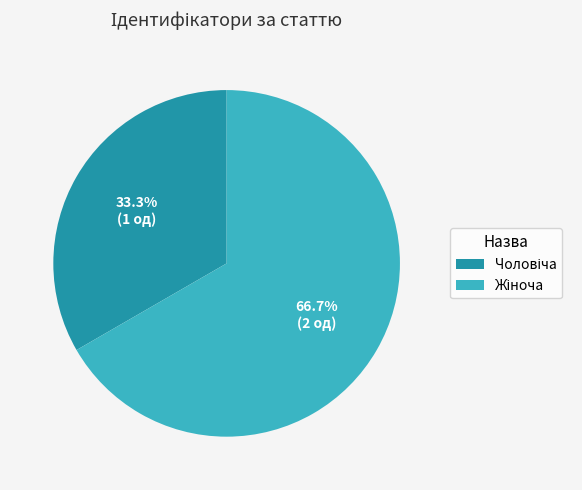

Is there any slice that represents more than half of the pie?

Yes